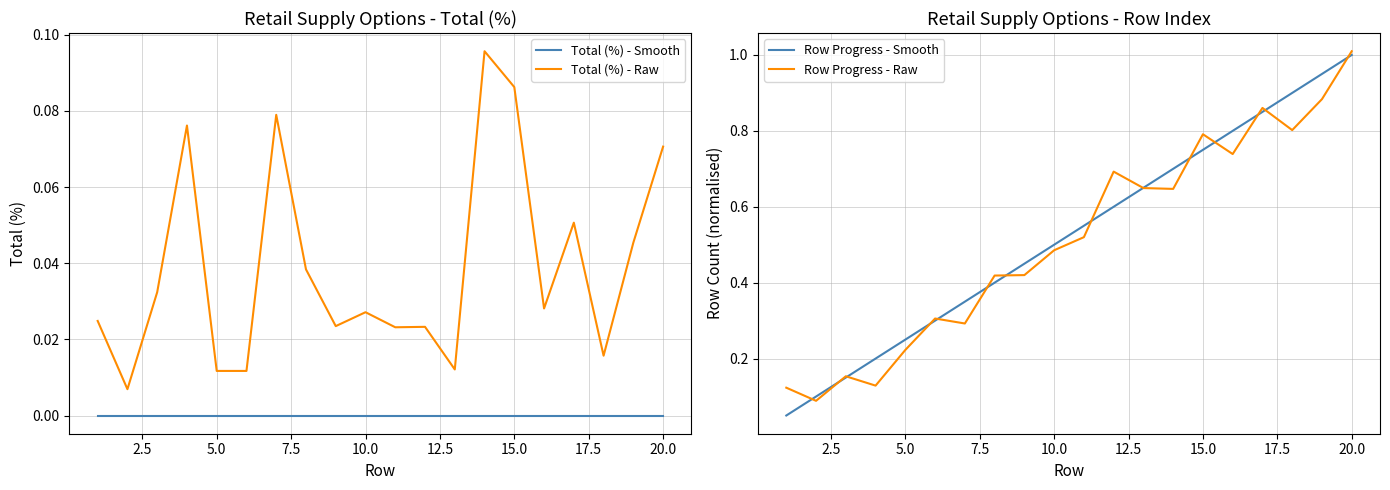

Is it true that Total (%) - Raw equals 0.0 at 5.0?

False